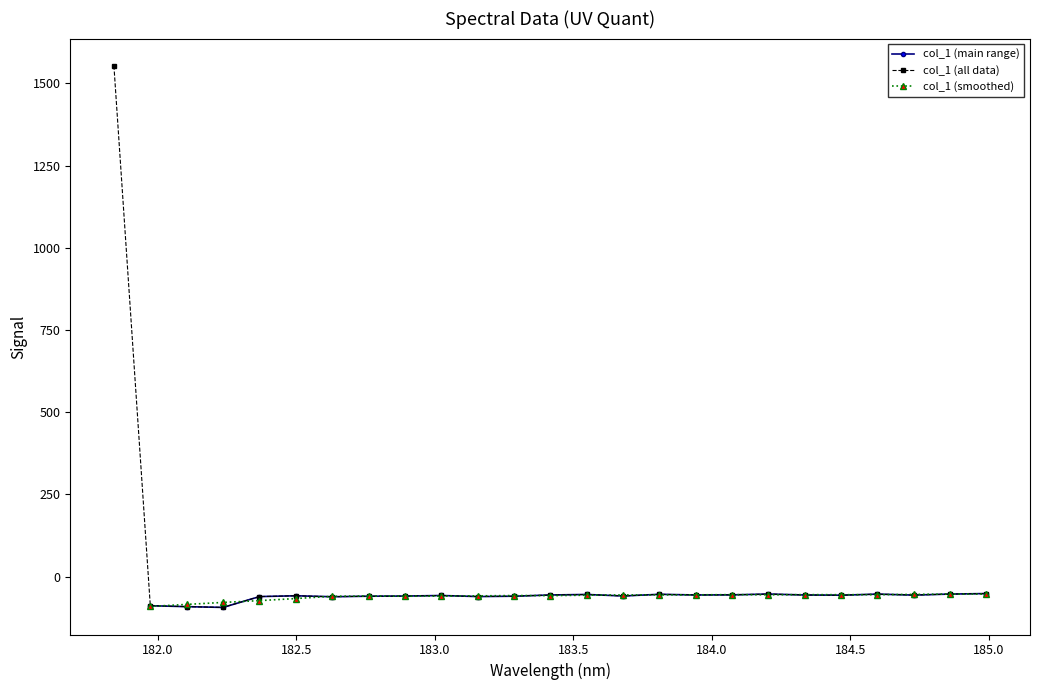

What is the label of the 22nd point from the left?

184.5979655002